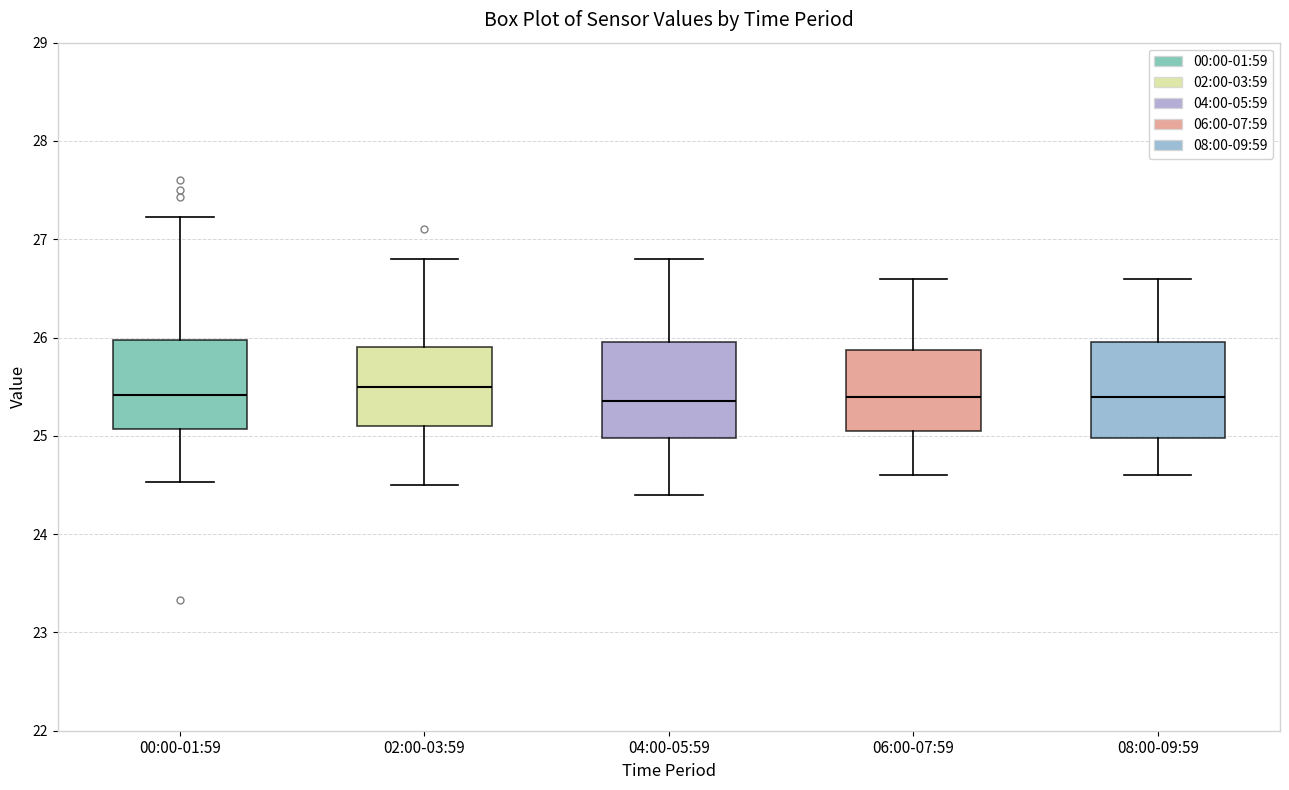

Reading left to right, read every box against the y-axis: the position of its median line, the range the box covers, and the ends of its whiskers. The values are not printed on the chart, so give them approximately, as read against the axis.

00:00-01:59: median 25.4, box 25.1 to 26.0, whiskers 24.5 to 27.2
02:00-03:59: median 25.5, box 25.1 to 25.9, whiskers 24.5 to 26.8
04:00-05:59: median 25.4, box 25.0 to 26.0, whiskers 24.4 to 26.8
06:00-07:59: median 25.4, box 25.1 to 25.9, whiskers 24.6 to 26.6
08:00-09:59: median 25.4, box 25.0 to 26.0, whiskers 24.6 to 26.6